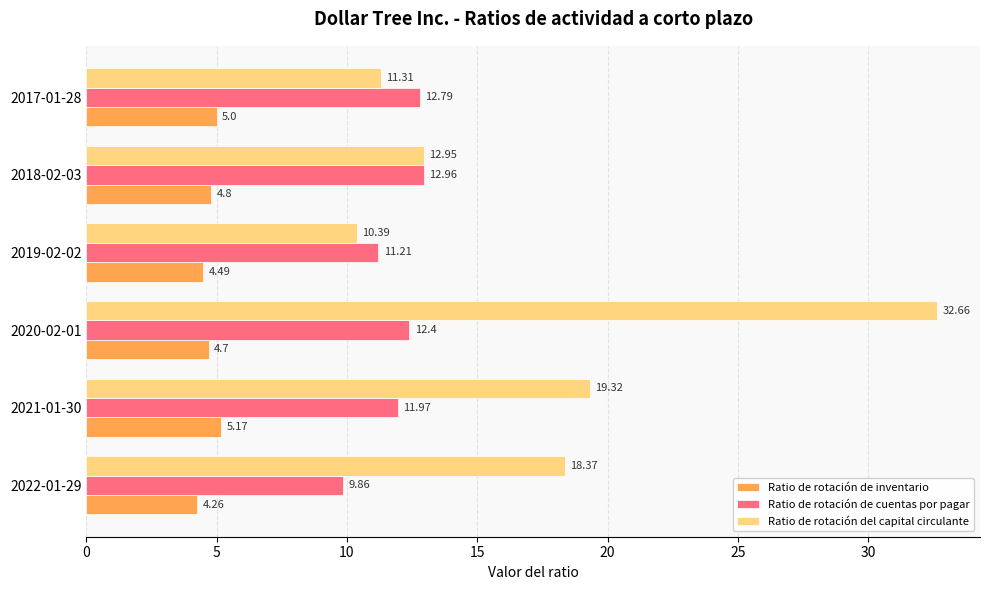

Count the number of categories in the chart.

6